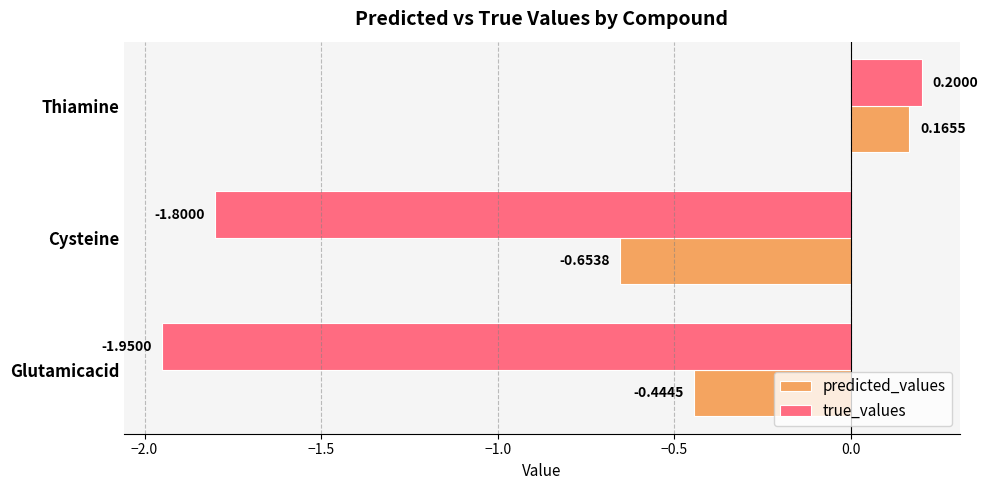

List the labels in order of true_values value, largest first.

Thiamine, Cysteine, Glutamicacid